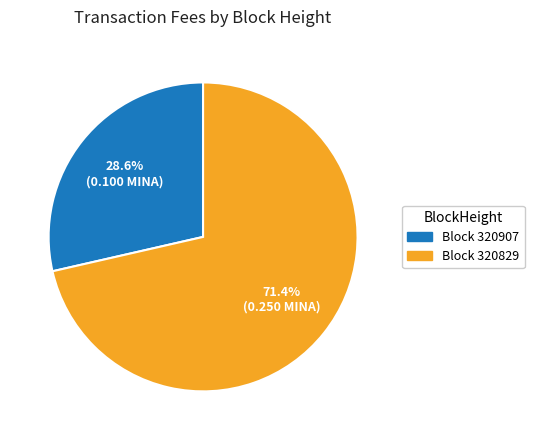

Is there any slice that represents more than half of the pie?

Yes